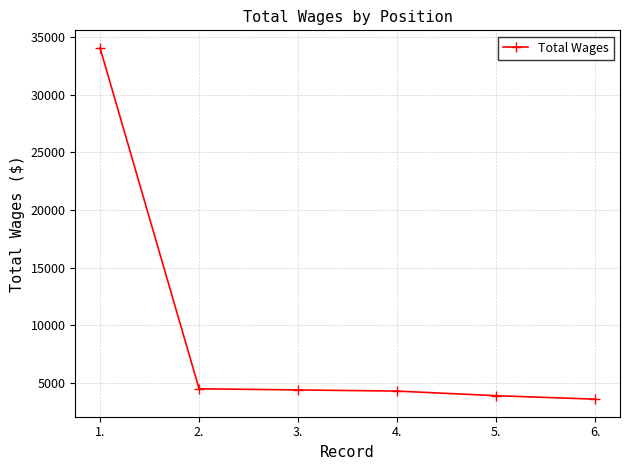

True or false: the data shows 4400 at 3..

True